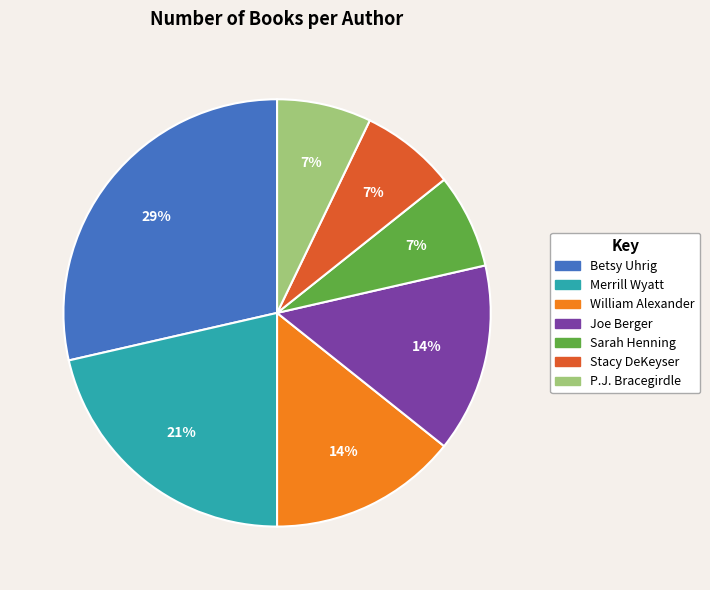

The Stacy DeKeyser slice represents 7% of the pie. True or false?

True